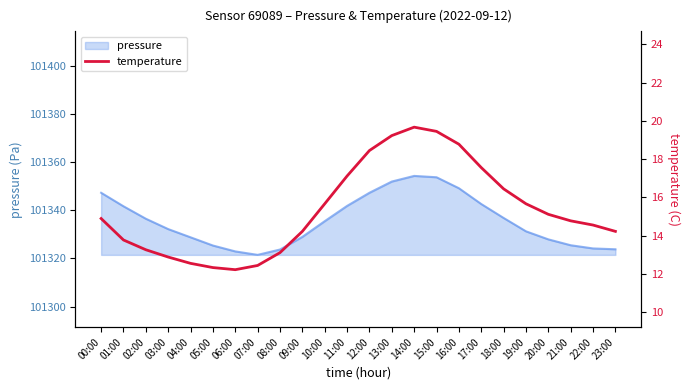

True or false: the data has more than 2 interior local peaks.

False